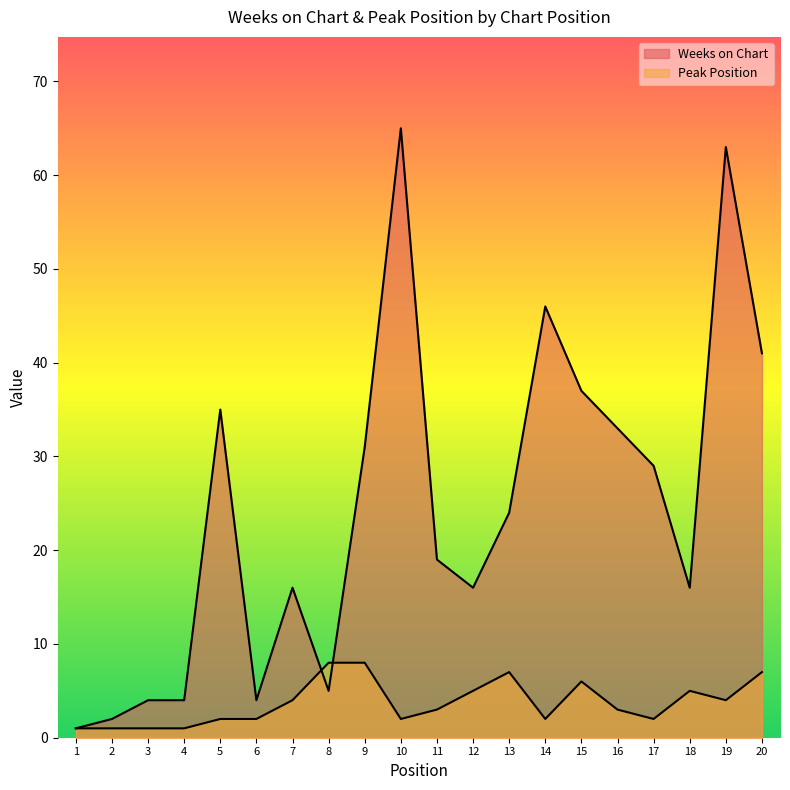

At how many categories does at least one series exceed 49?

2